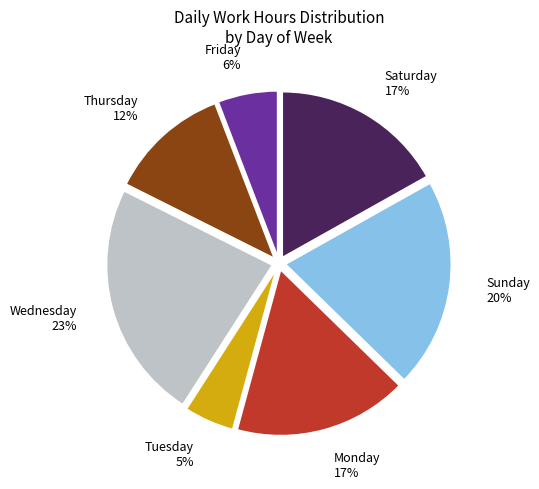

Do Monday and Thursday together represent more than half of the pie?

No